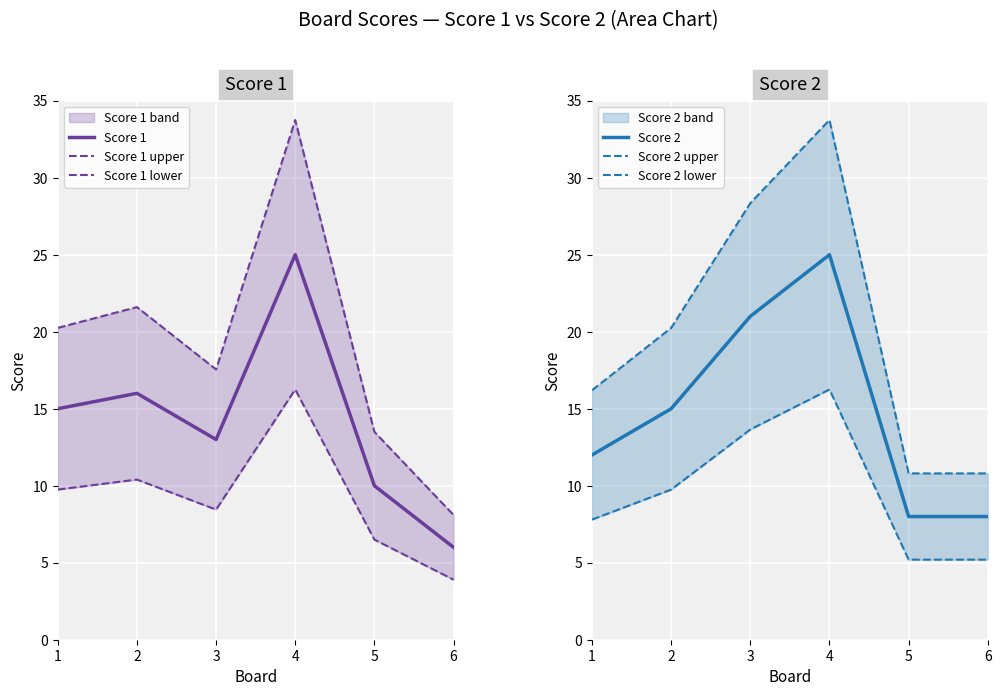

What is the value of the Score 2 point at the 3rd from the left?

21.0